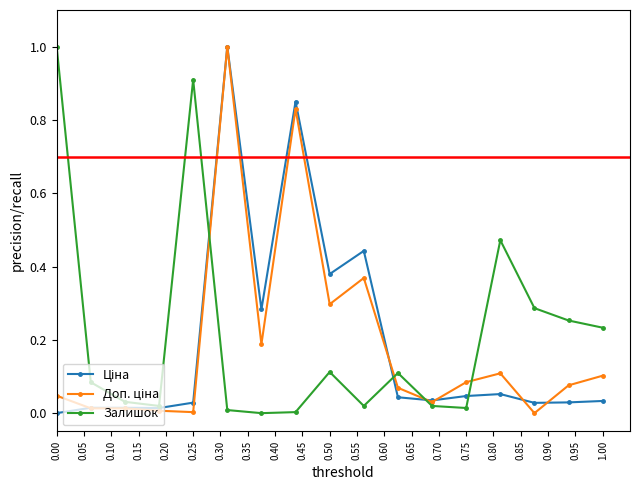

True or false: Залишок has more than 1 interior local peaks.

True